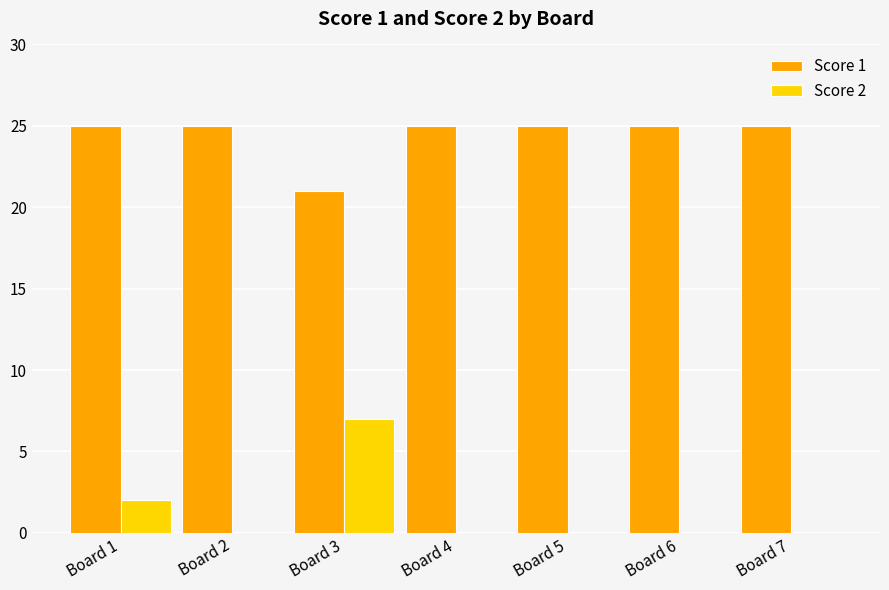

The value of Score 1 at Board 7 is 7. True or false?

False